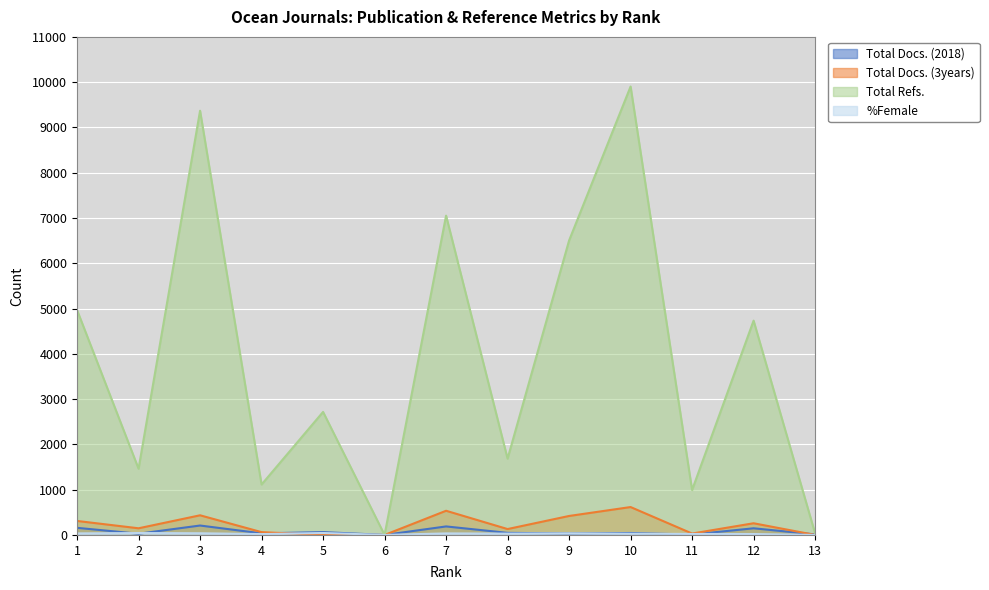

Does the chart display data point markers on the line(s)?

No